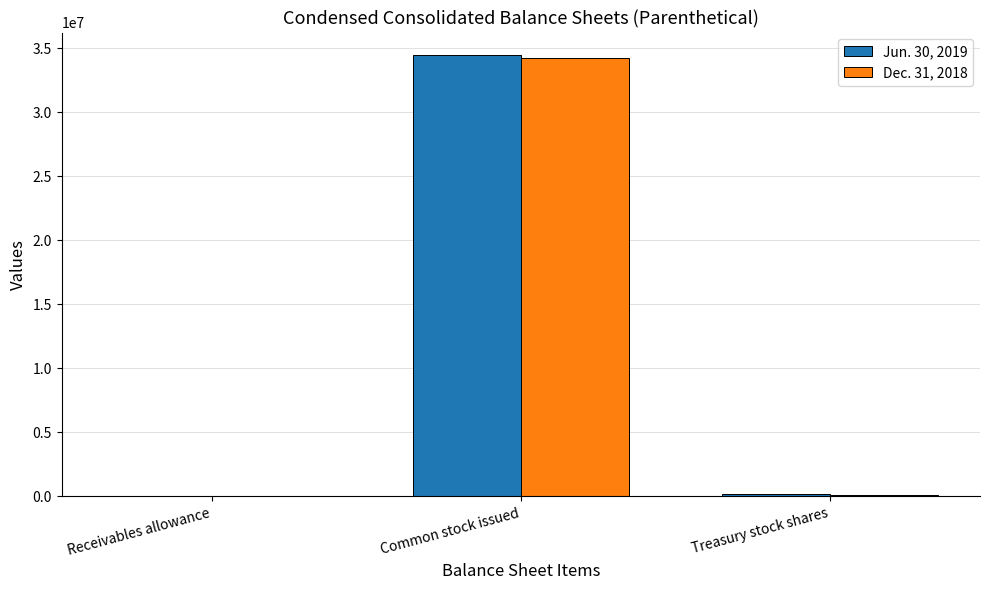

Is the value of Dec. 31, 2018 at Treasury stock shares greater than the value of Jun. 30, 2019 at Common stock issued?

No